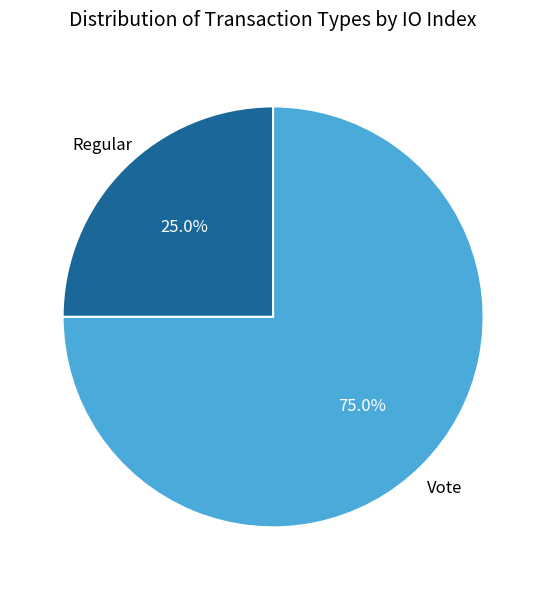

The Regular slice represents 33% of the pie. True or false?

False